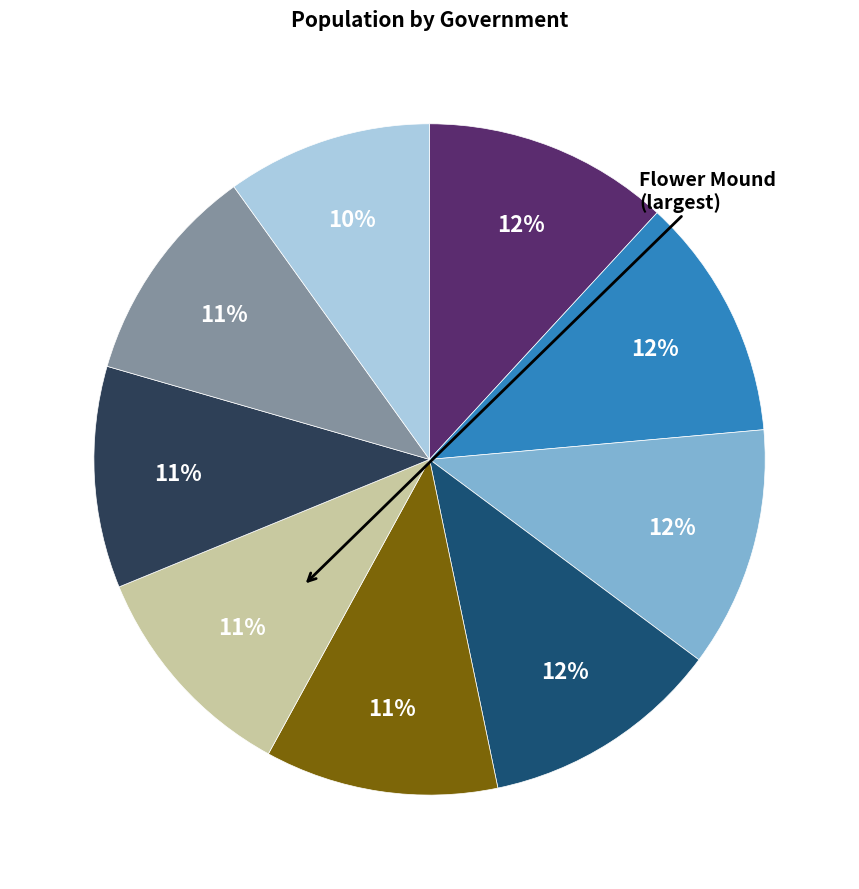

Does any single category account for the majority?

No